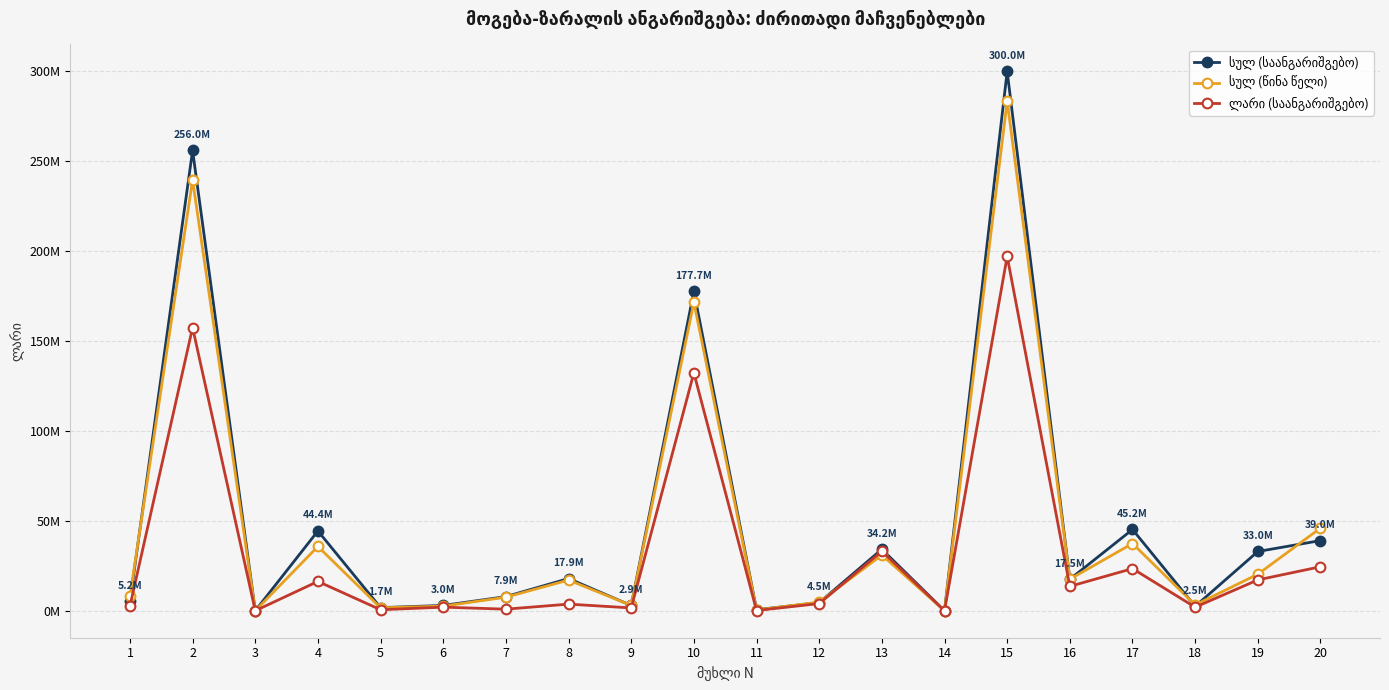

What is the value of the სულ (წინა წელი) point at the 19th from the left?

20320927.0